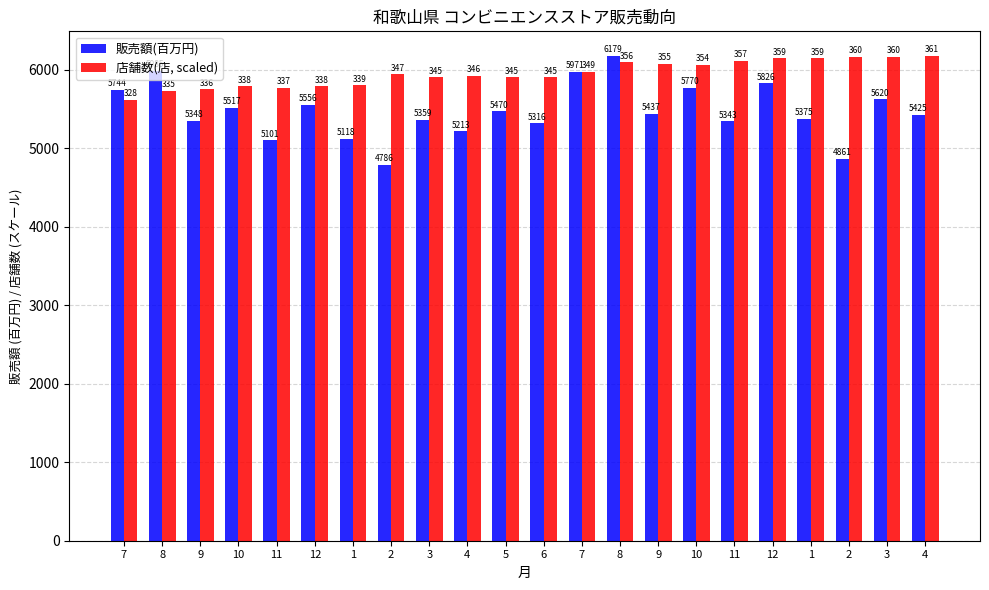

How many categories are shown in the chart?

22